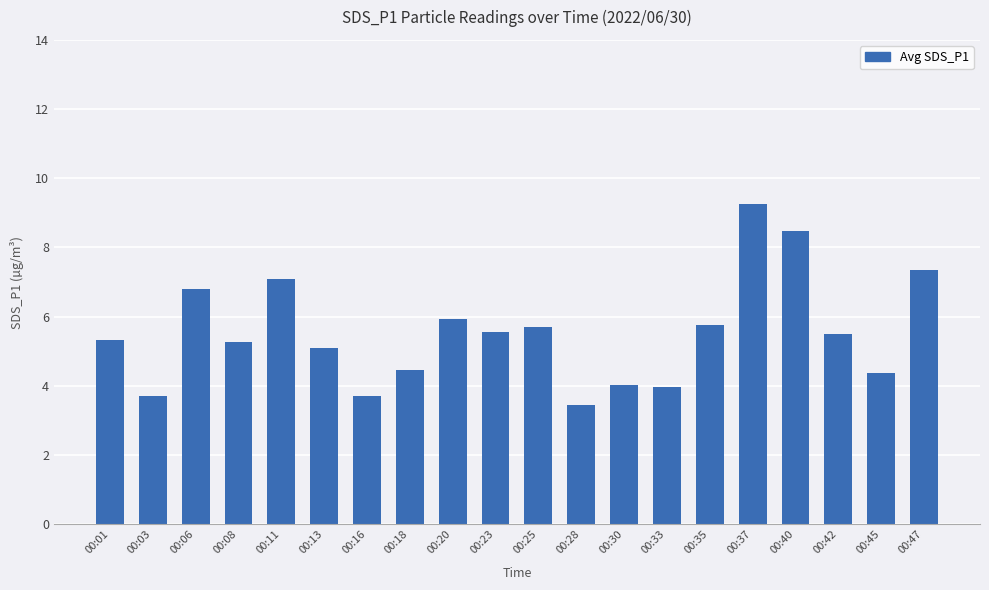

What is the value of the 11th bar from the left?

5.7